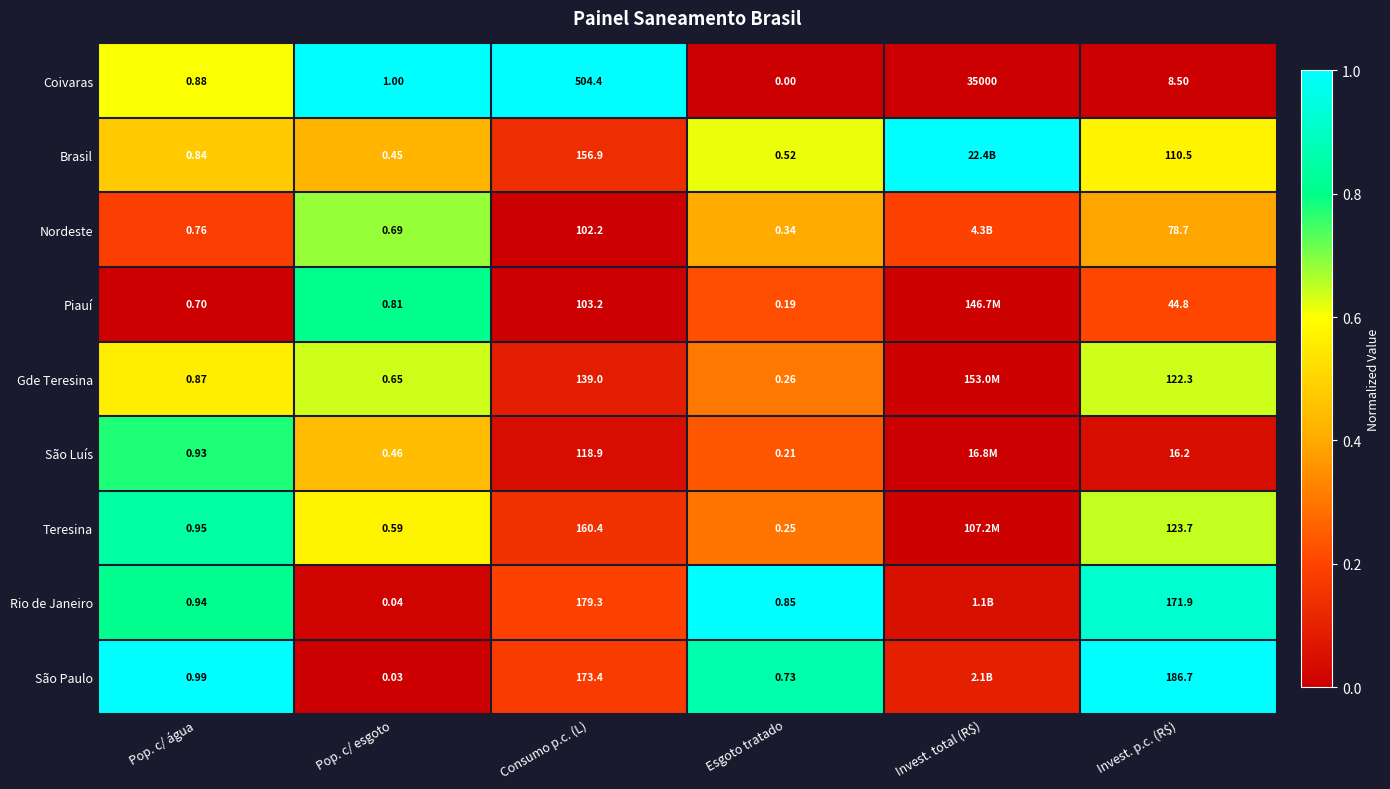

Between Pop. c/ água and Consumo p.c. (L), which series saw the biggest shift?

Coivaras